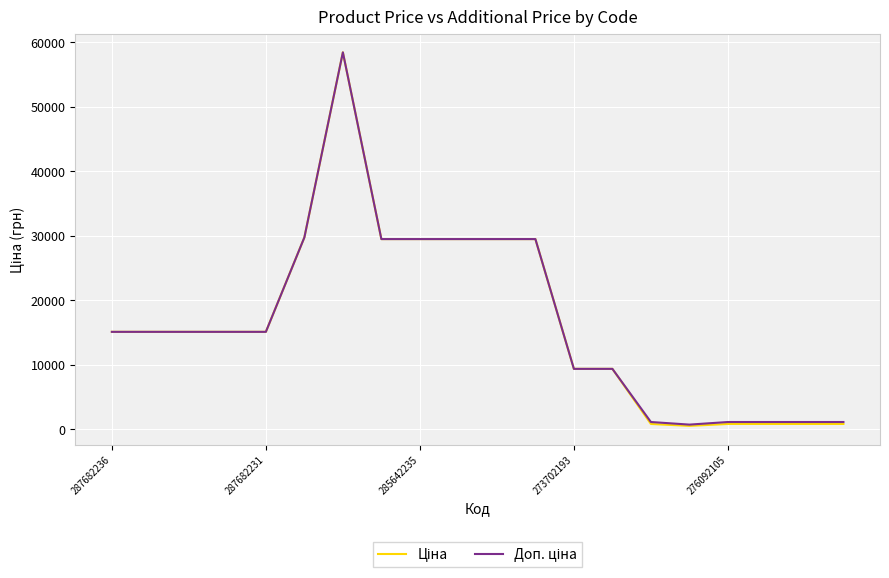

What is the greatest value displayed?

58426.5